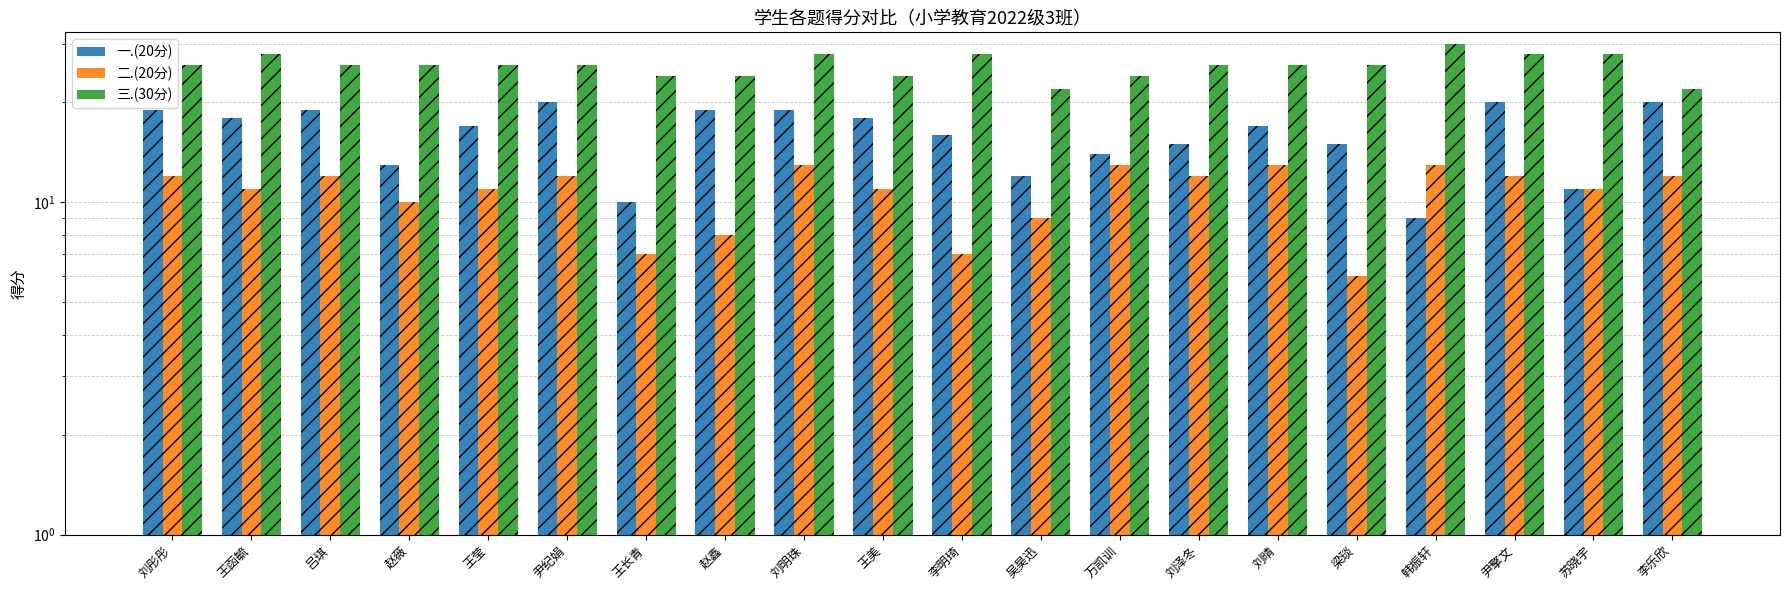

The 二.(20分) series shows 18 at 韩振轩. True or false?

False